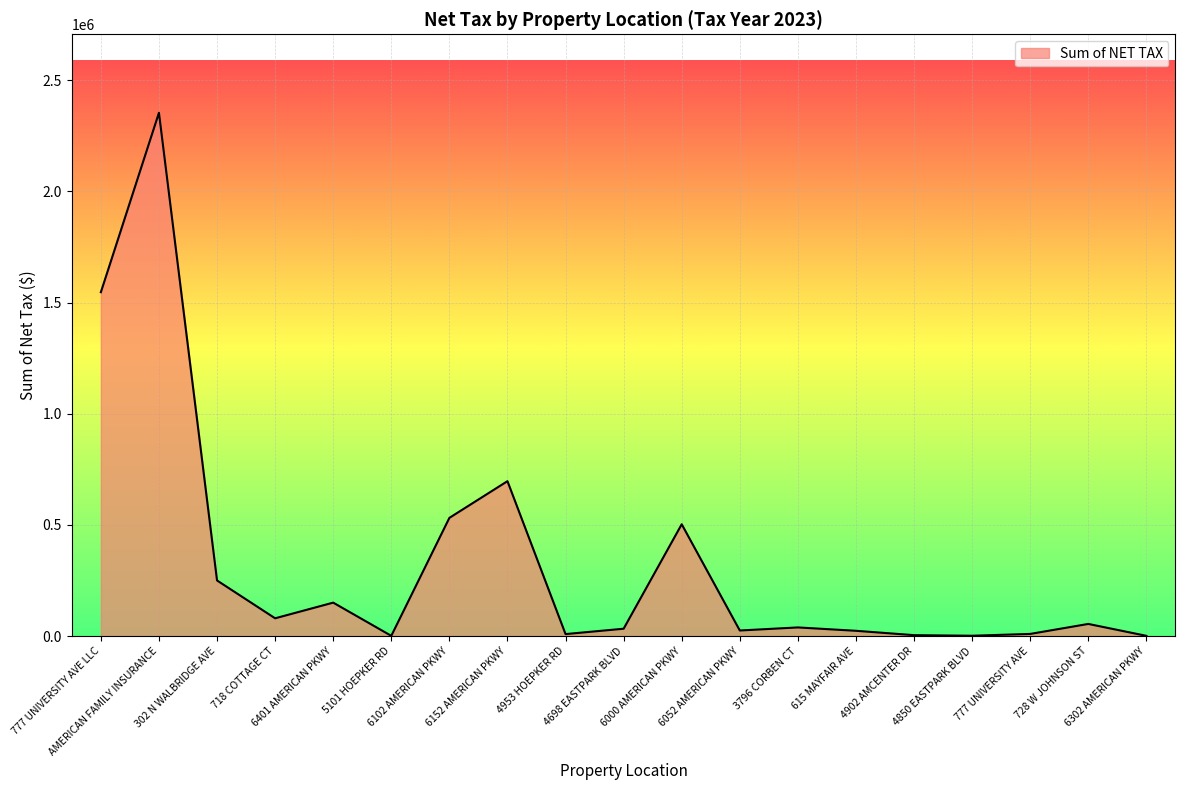

Reading left to right, what are all the values shown in this chart?

777 UNIVERSITY AVE LLC=1546984.1	AMERICAN FAMILY INSURANCE=2354042.9	302 N WALBRIDGE AVE=250253.7	718 COTTAGE CT=80030.0	6401 AMERICAN PKWY=150512.5	5101 HOEPKER RD=1142.4	6102 AMERICAN PKWY=531778.5	6152 AMERICAN PKWY=696885.7	4953 HOEPKER RD=8999.7	4698 EASTPARK BLVD=33144.4	6000 AMERICAN PKWY=503077.2	6052 AMERICAN PKWY=25133.3	3796 CORBEN CT=38936.4	615 MAYFAIR AVE=23809.1	4902 AMCENTER DR=4189.0	4850 EASTPARK BLVD=1620.6	777 UNIVERSITY AVE=9740.6	728 W JOHNSON ST=54655.8	6302 AMERICAN PKWY=1151.2